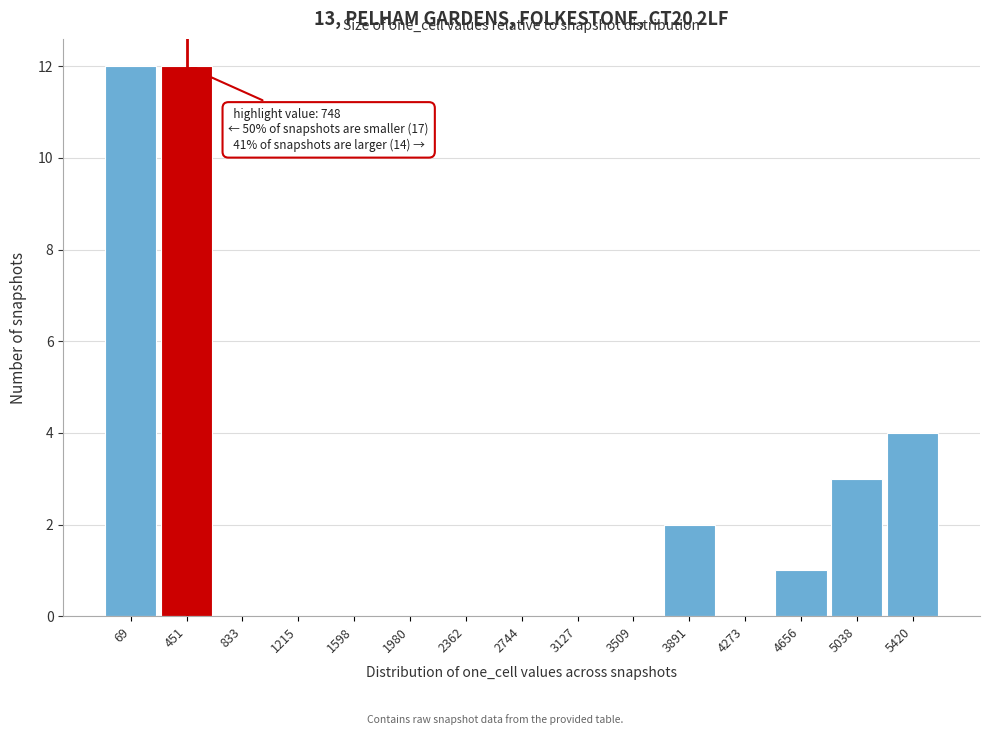

Reading right to left, what are all the values shown in this chart?

5420=4	5038=3	4656=1	4273=0	3891=2	3509=0	3127=0	2744=0	2362=0	1980=0	1598=0	1215=0	833=0	451=12	69=12